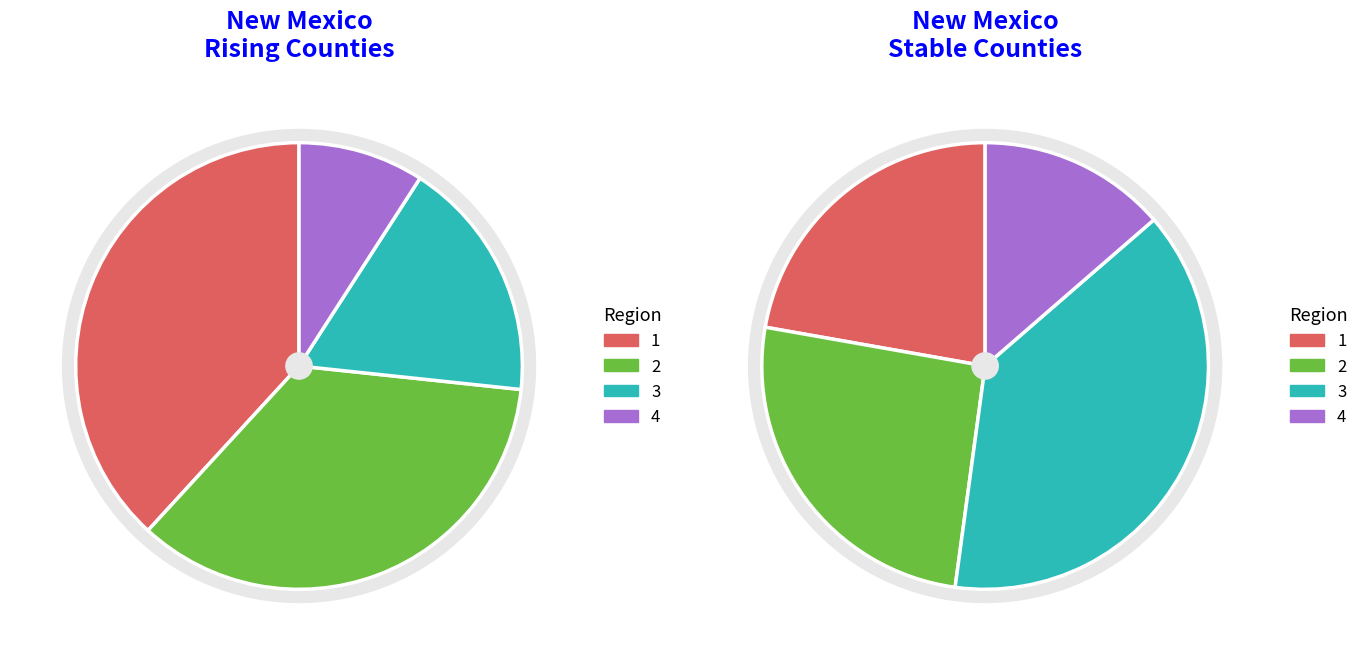

The Cibola slice represents 11% of the pie. True or false?

False